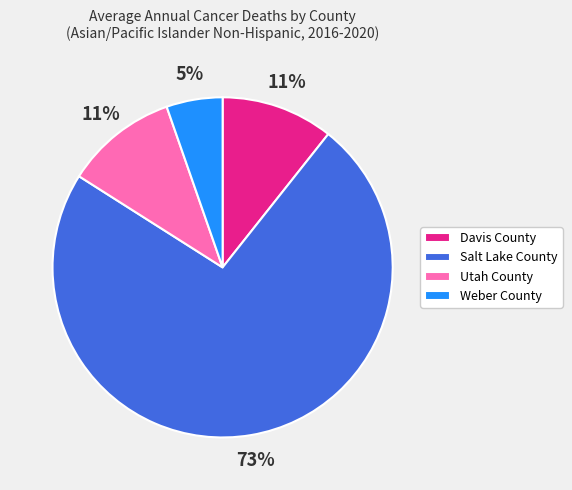

What is the smallest slice in the pie chart?

Weber County